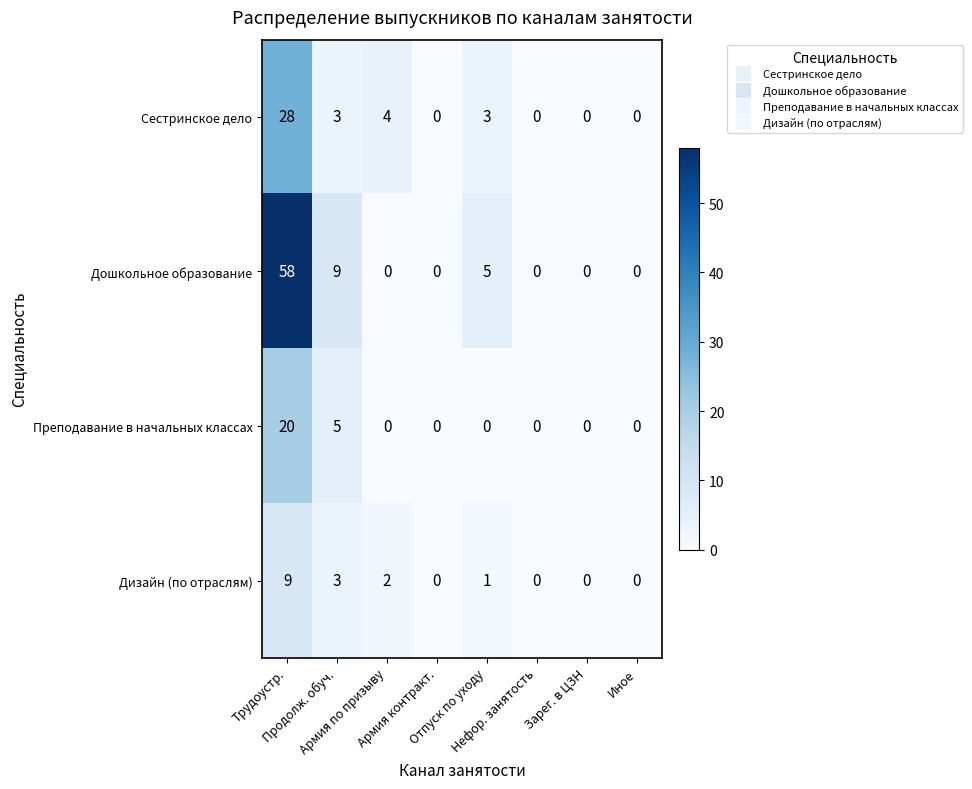

Which series has the largest total across all categories?

Дошкольное образование